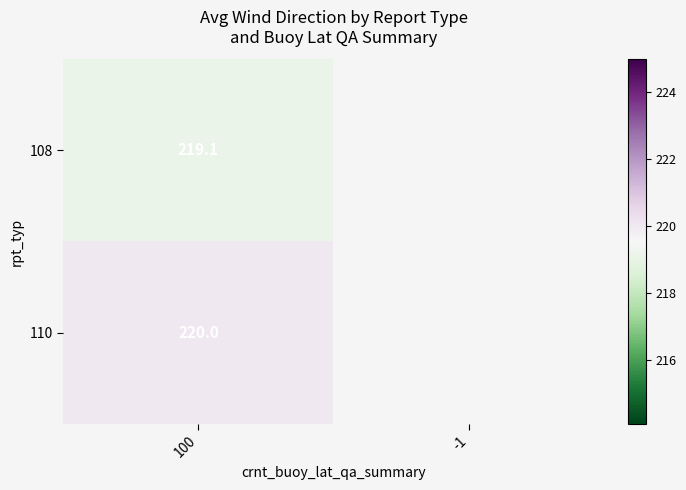

How many categories are shown in the chart?

2